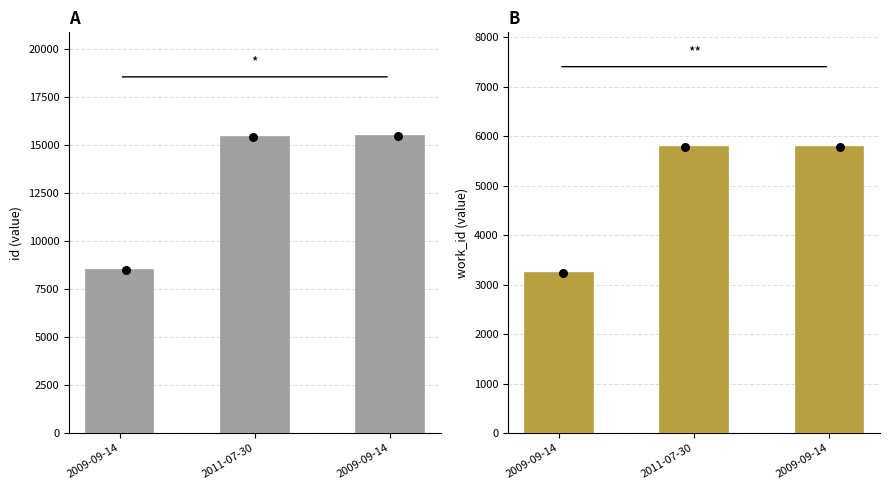

What is the total value across all series at 2009-09-14?

11736